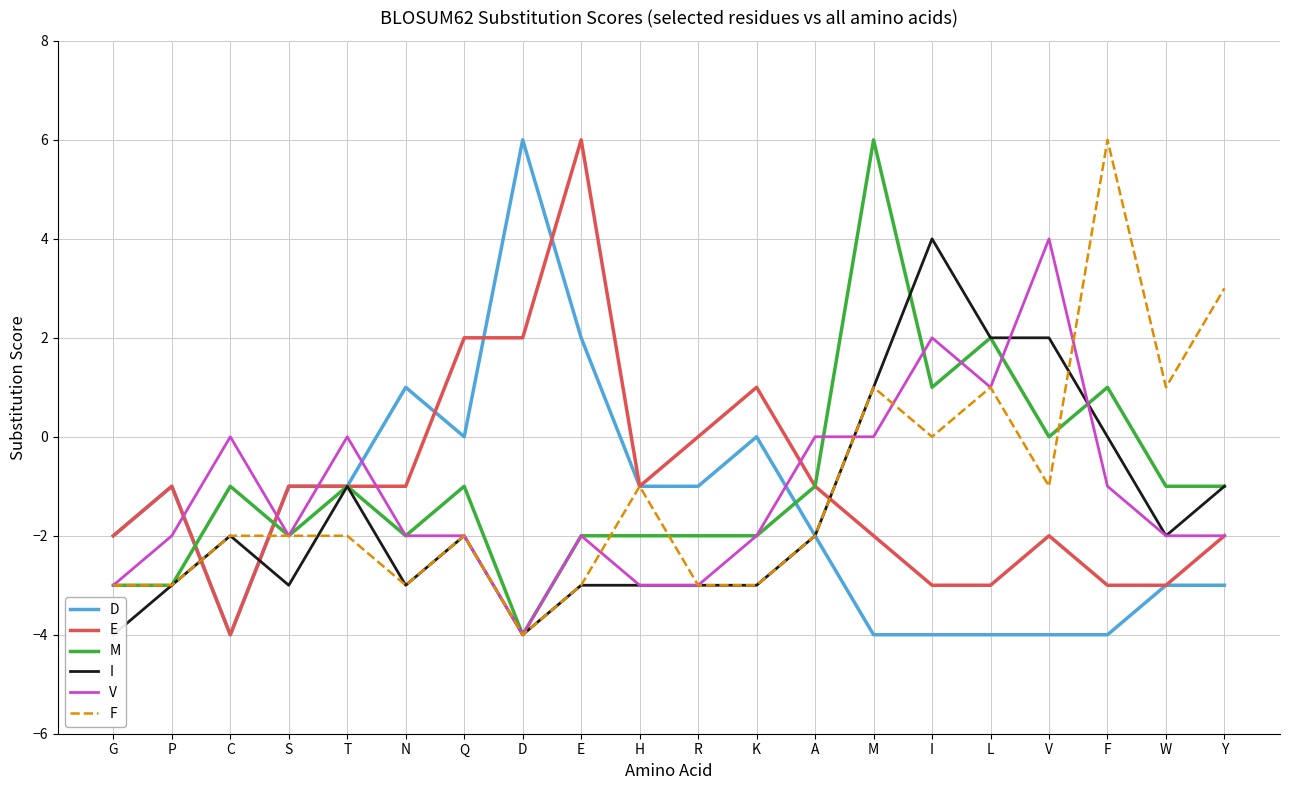

How many values in F are above zero?

5